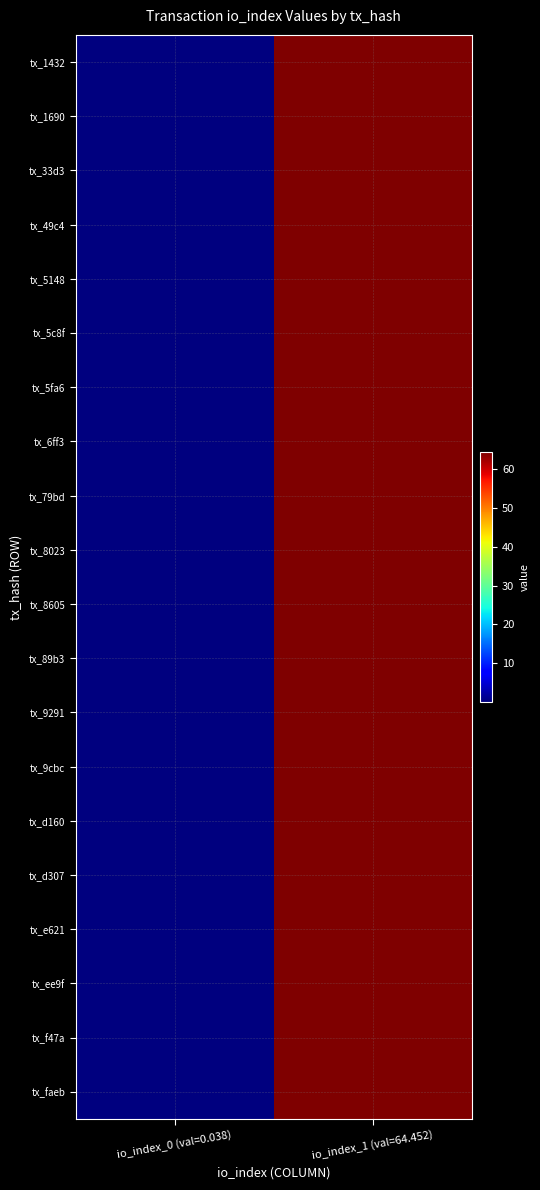

Which has a higher value, io_index_0 (val=0.038) or io_index_1 (val=64.452)?

io_index_1 (val=64.452)